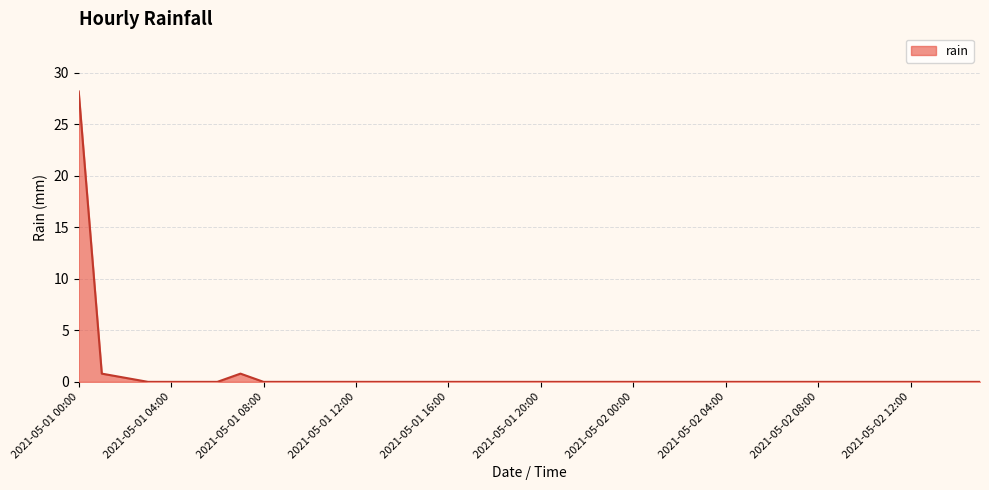

What is the greatest value displayed?

28.2